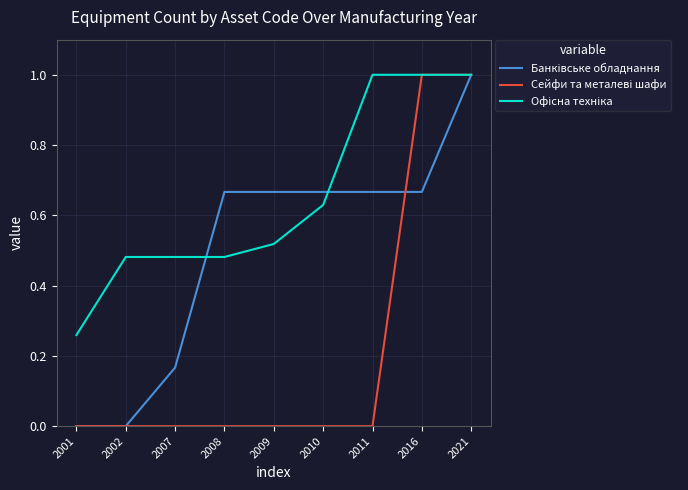

What is the total value across all series at 2011?

1.7